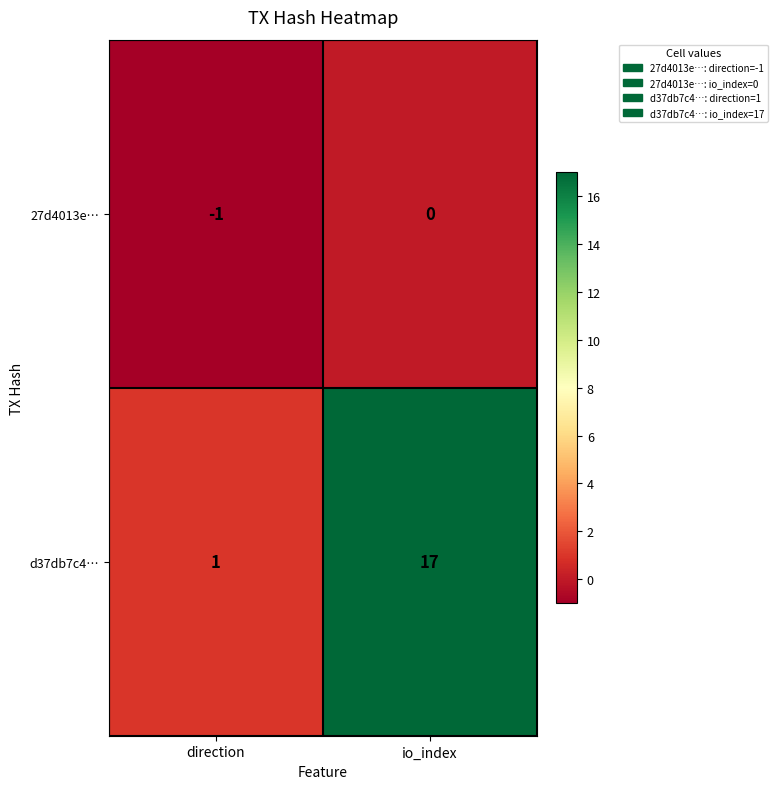

At how many categories does at least one series exceed 4?

1